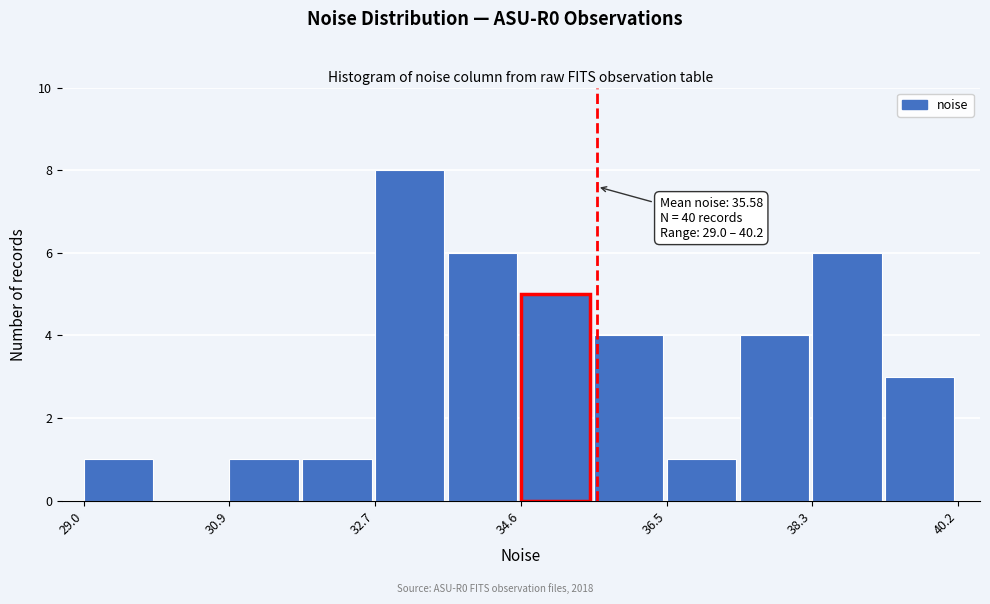

Which range on the x-axis has the tallest bar?

32.8 to 33.6